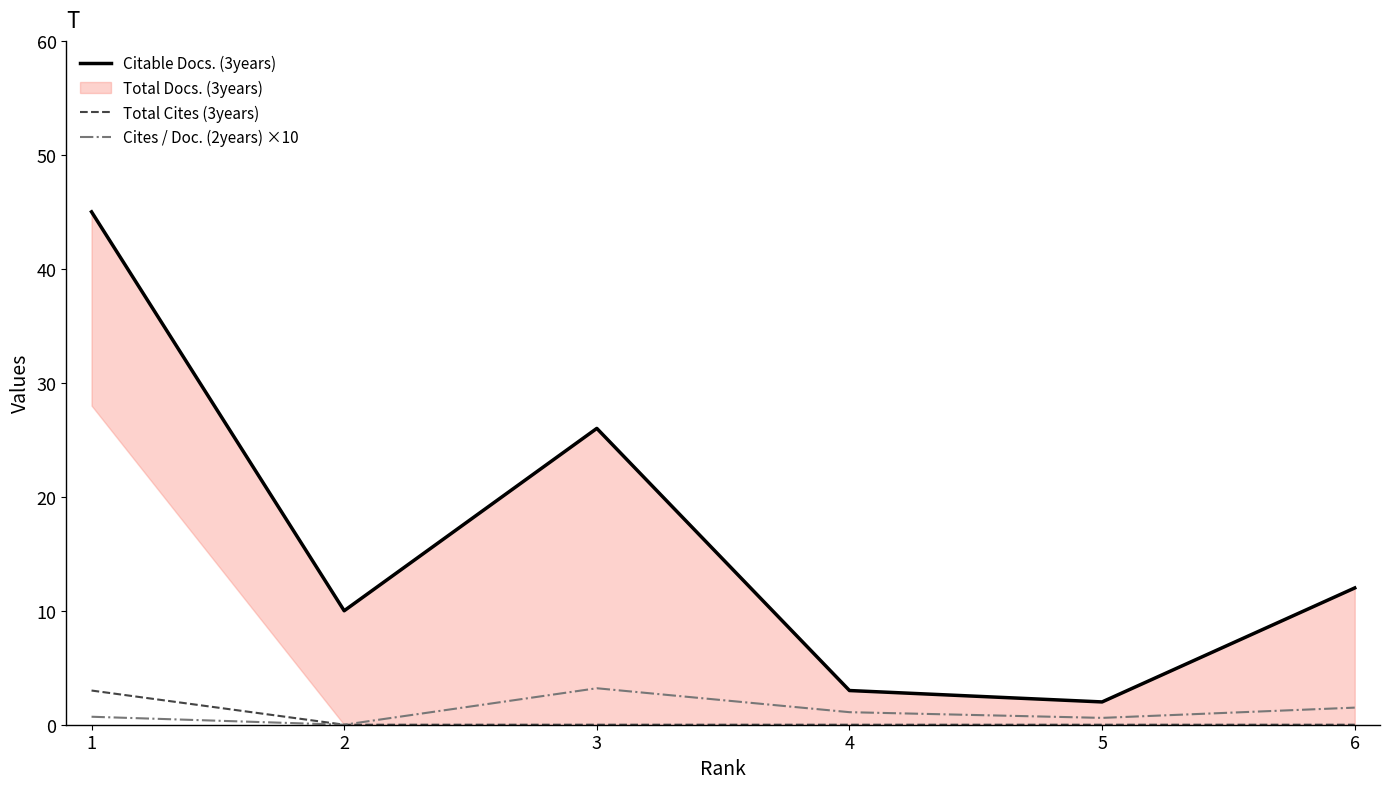

What is the average value of the Citable Docs. (3years) series?

16.3